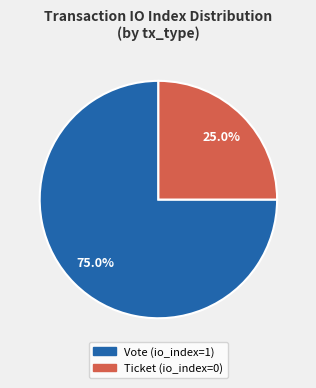

Which has a higher value, Ticket or Vote?

Vote